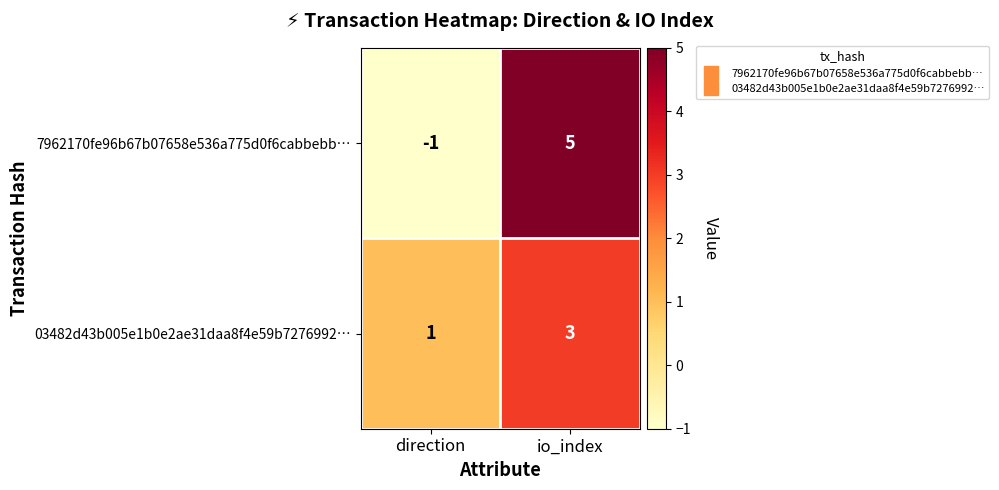

Is the value of 03482d43b005e1b0e2ae31daa8f4e59b7276992… at io_index greater than the value of 7962170fe96b67b07658e536a775d0f6cabbebb… at direction?

Yes